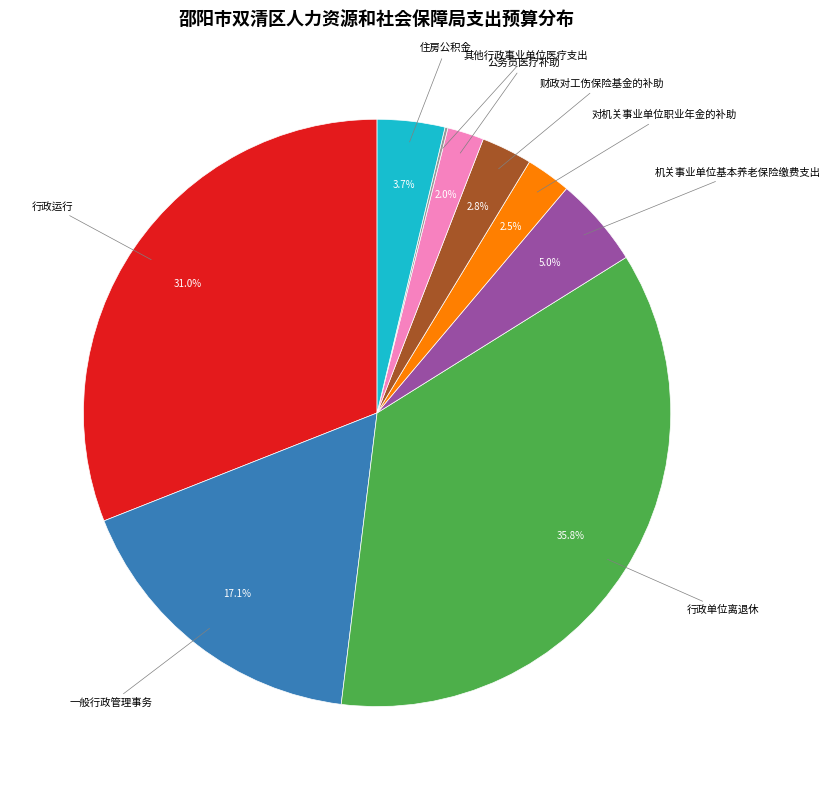

Does any single category account for the majority?

No